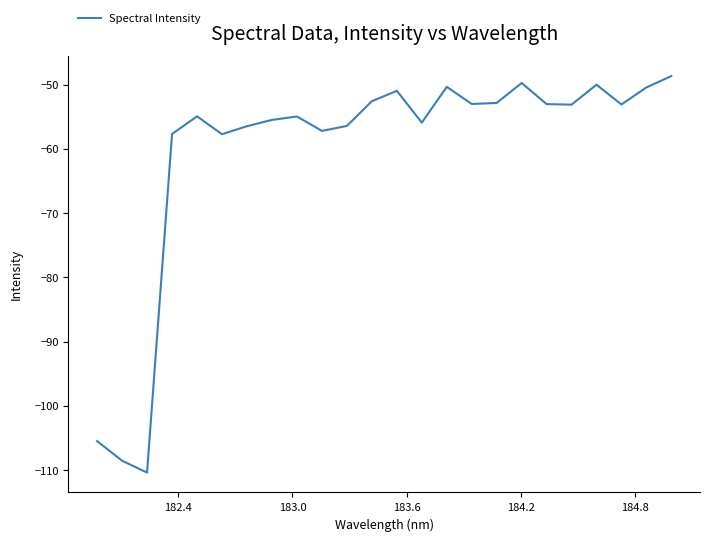

What is the difference between the maximum and minimum values?

61.7